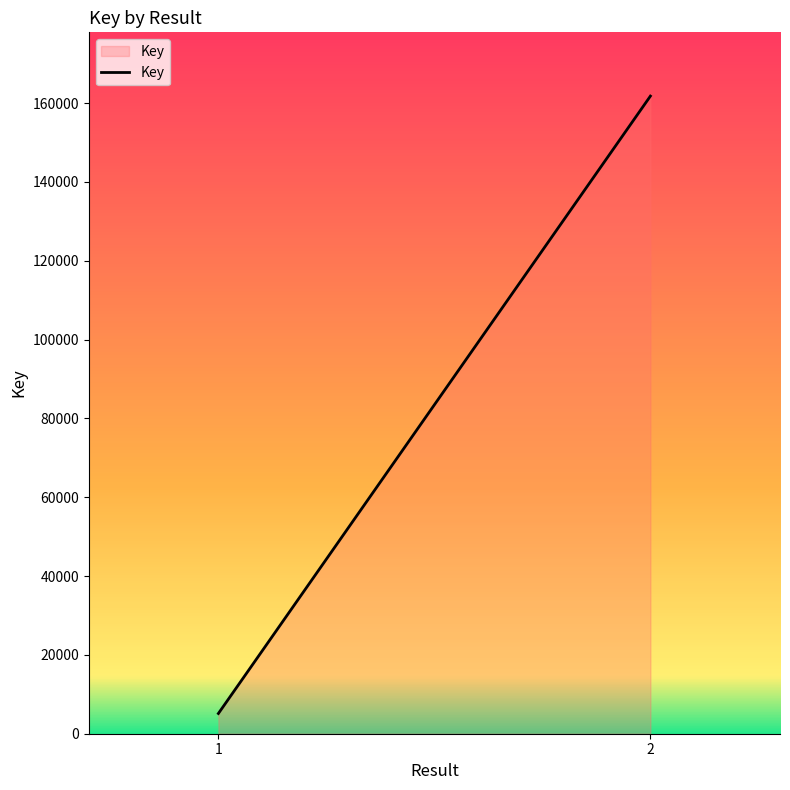

What is the maximum value shown in the chart?

161792